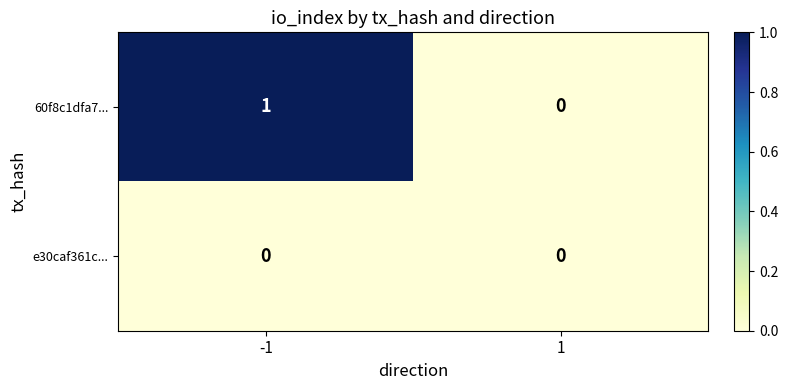

Between -1 and 1, which series saw the biggest shift?

60f8c1dfa7...